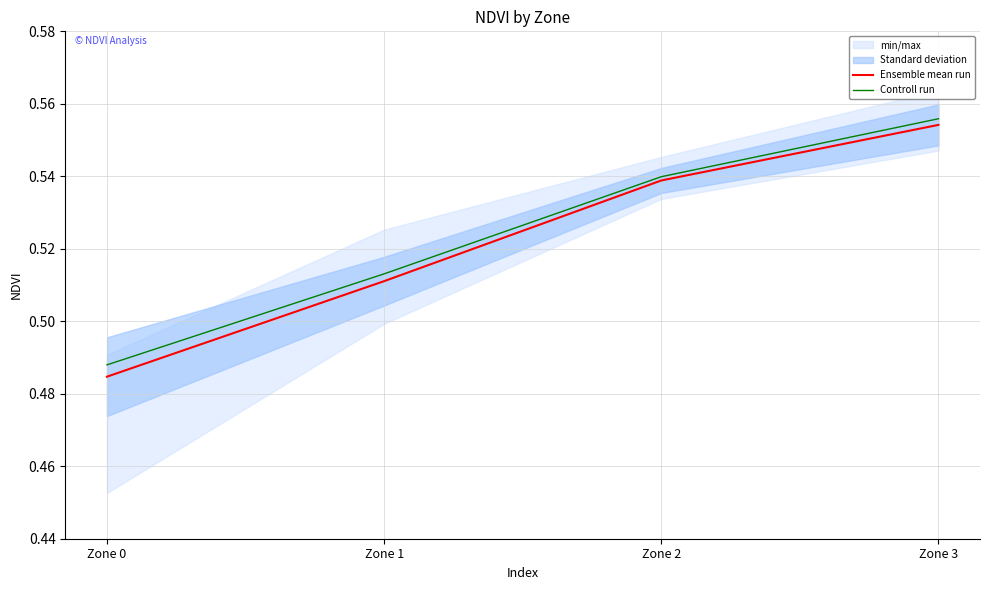

True or false: Controll run and Ensemble mean run cross at least once.

False